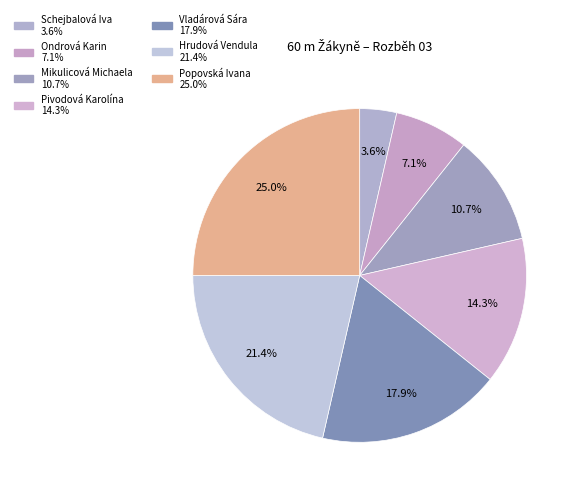

True or false: Vladárová Sára accounts for 18% of the total.

True